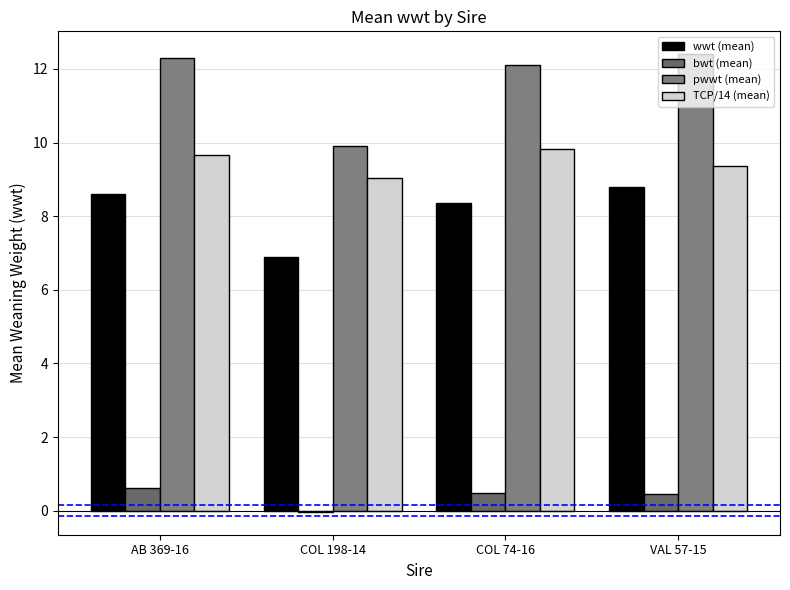

What is the sum of the TCP/14 (mean) values at VAL 57-15 and AB 369-16?

19.0